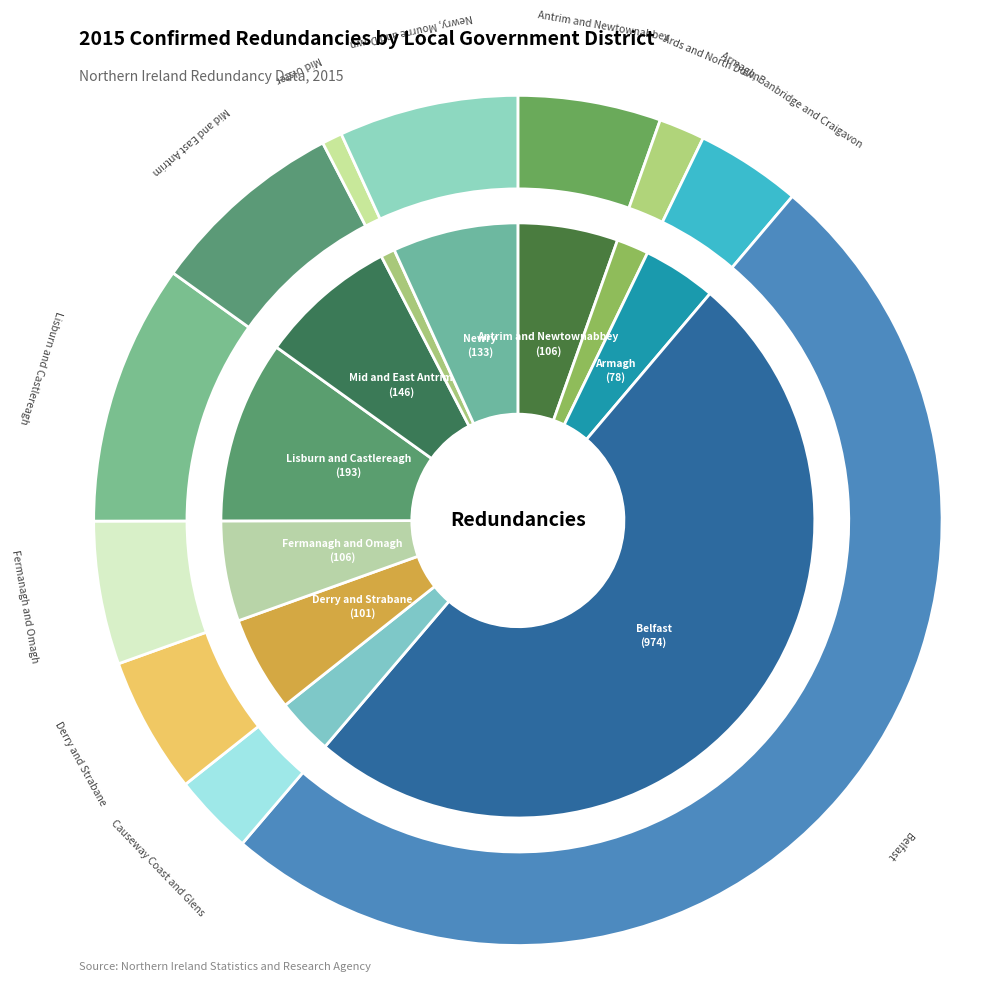

How many slices are in this pie chart?

11